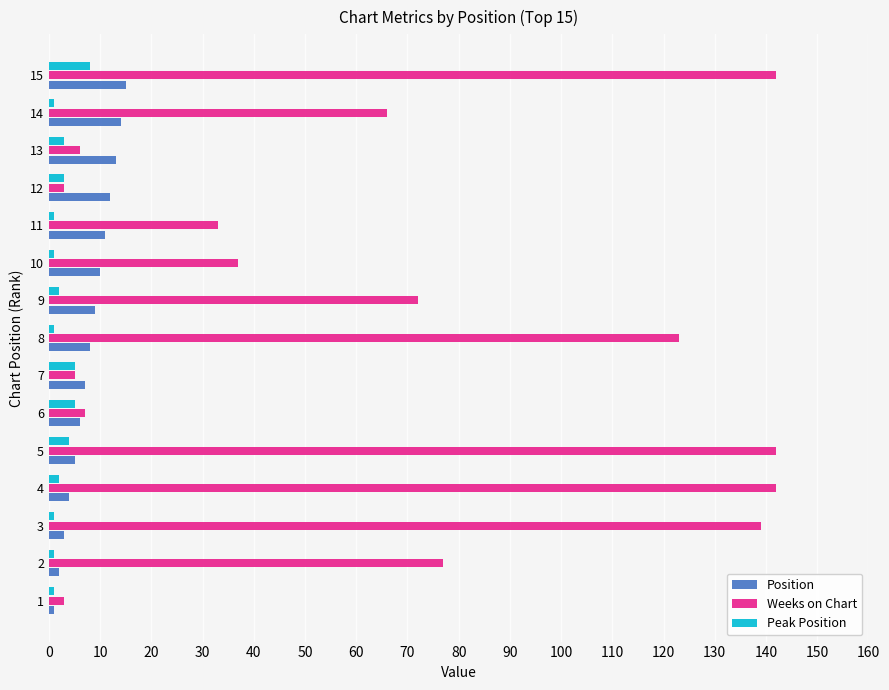

Rank the series by their maximum value, from highest to lowest.

Weeks on Chart, Position, Peak Position